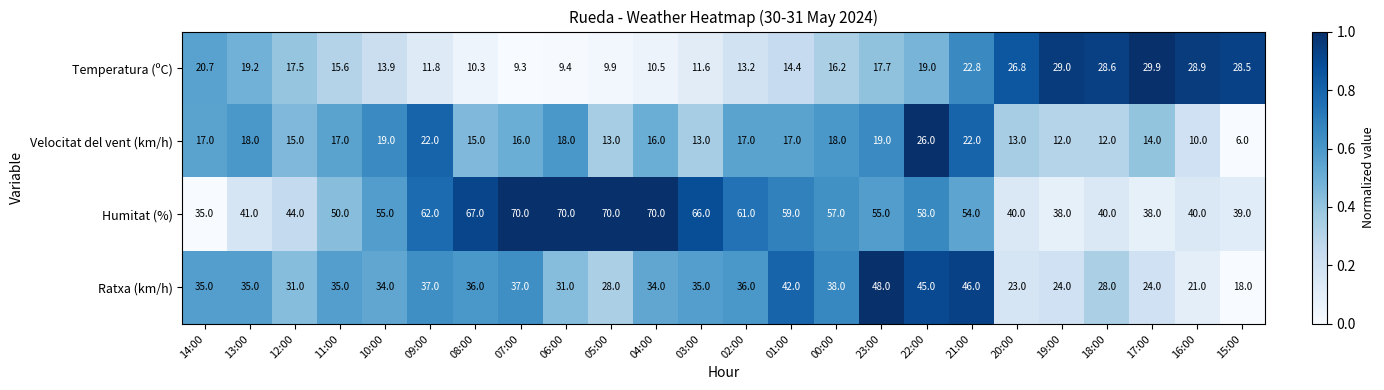

Which series has the largest total across all categories?

Humitat (%)